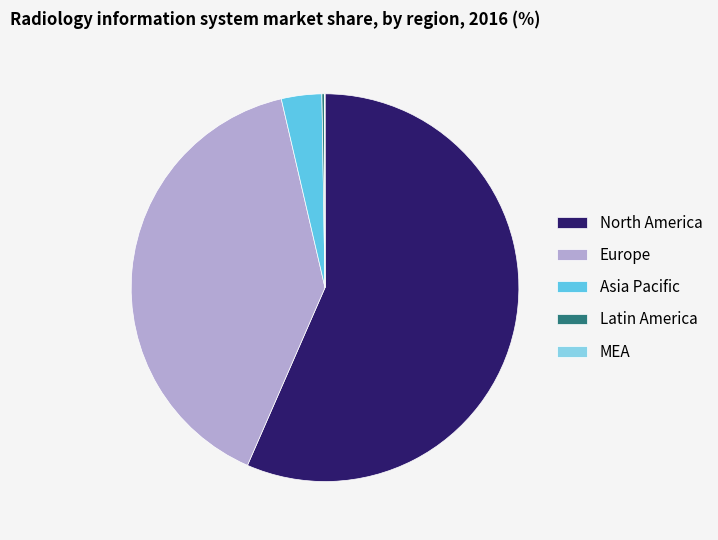

Approximately how many times larger is the value at Europe compared to North America?

0.7